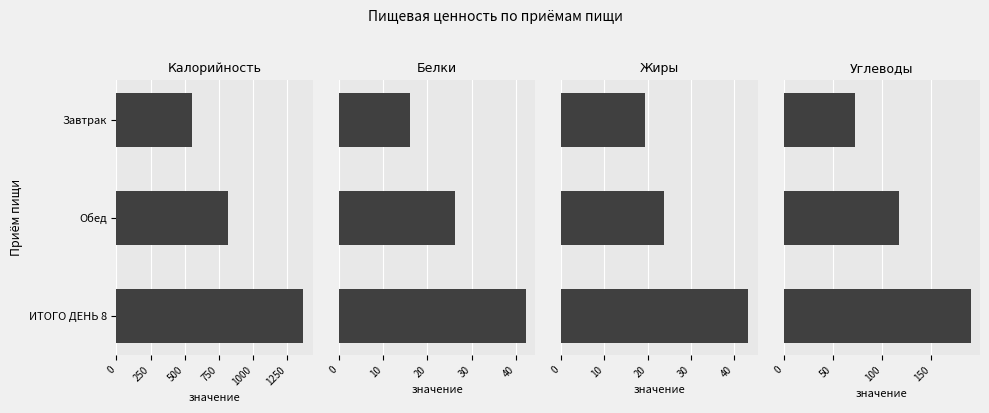

Which series has the largest range (max minus min)?

Калорийность